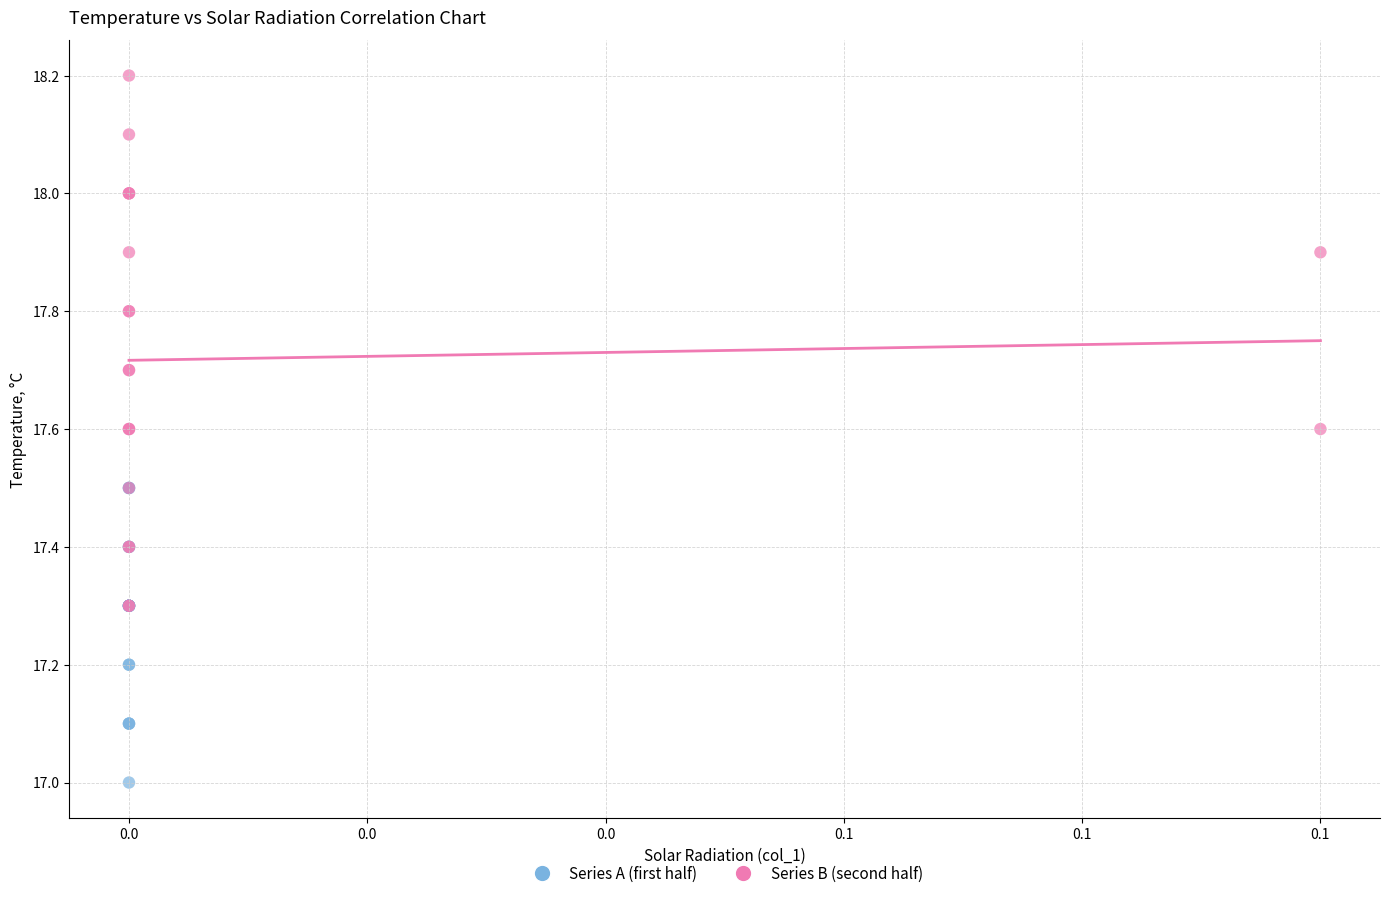

What are all the series names shown in the legend?

Series A (first half), Series B (second half)